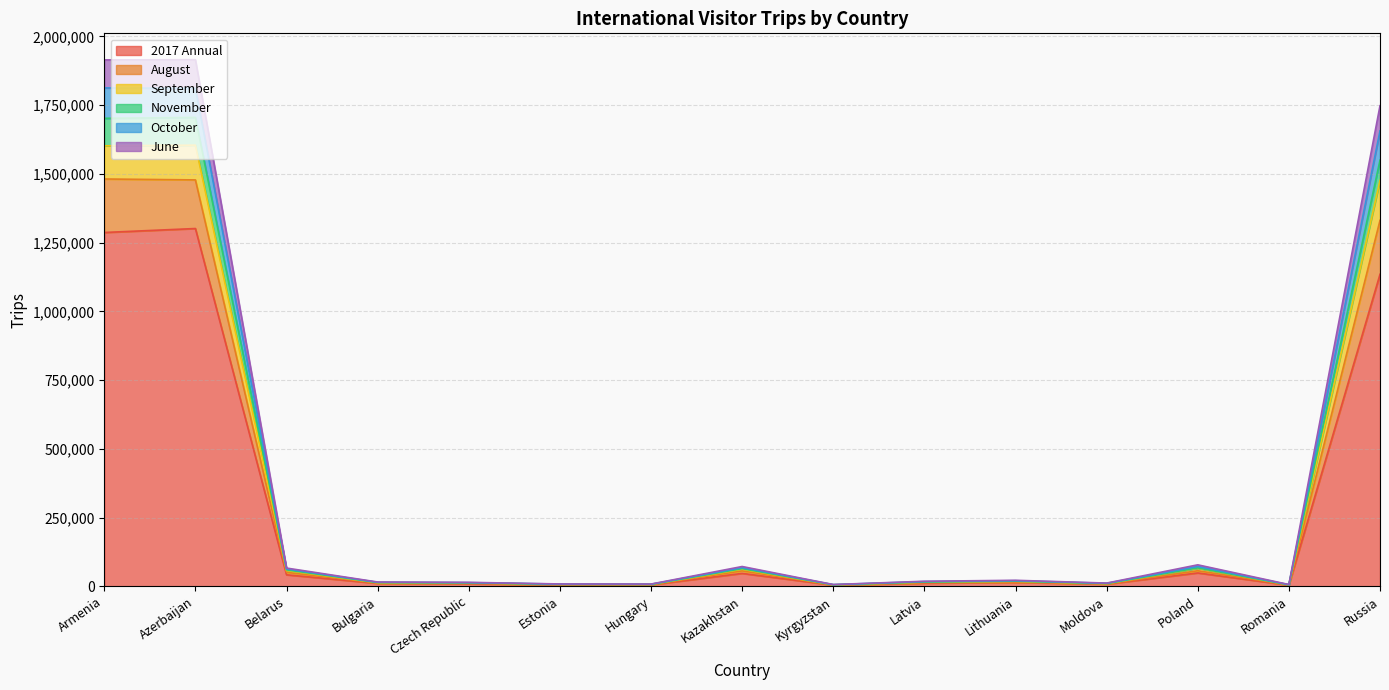

In September, how many points are higher than both neighbors (excluding endpoints)?

3